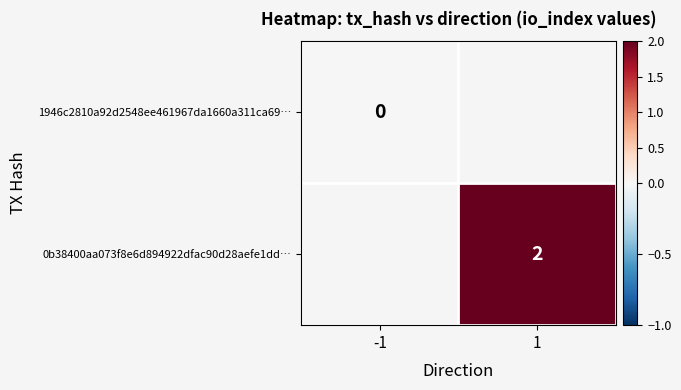

Which category has the lowest value across all series?

-1